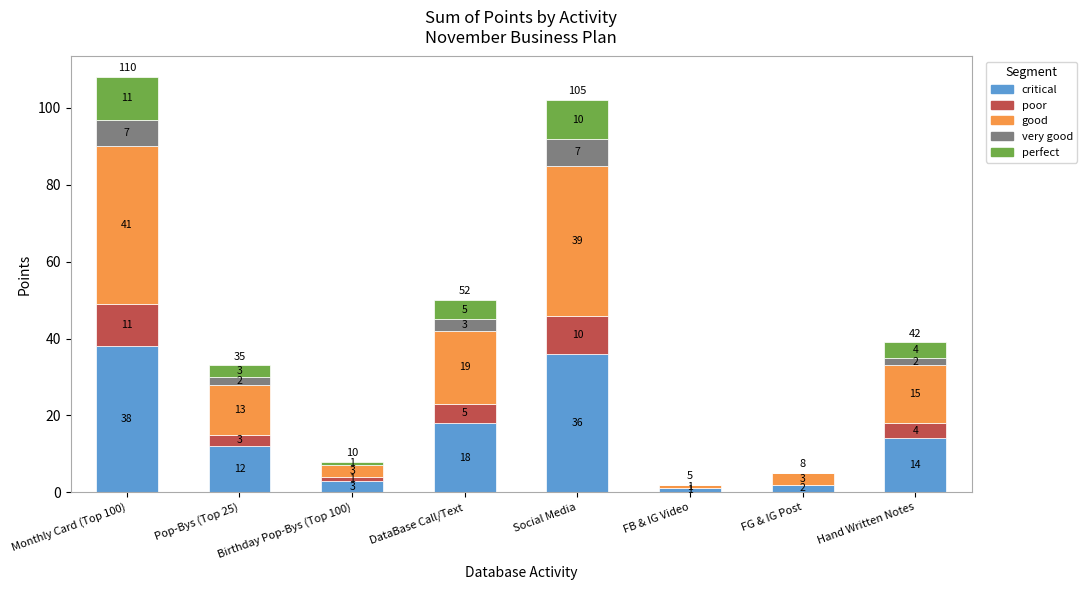

What is the sum of the critical values at Pop-Bys (Top 25) and FG & IG Post?

14